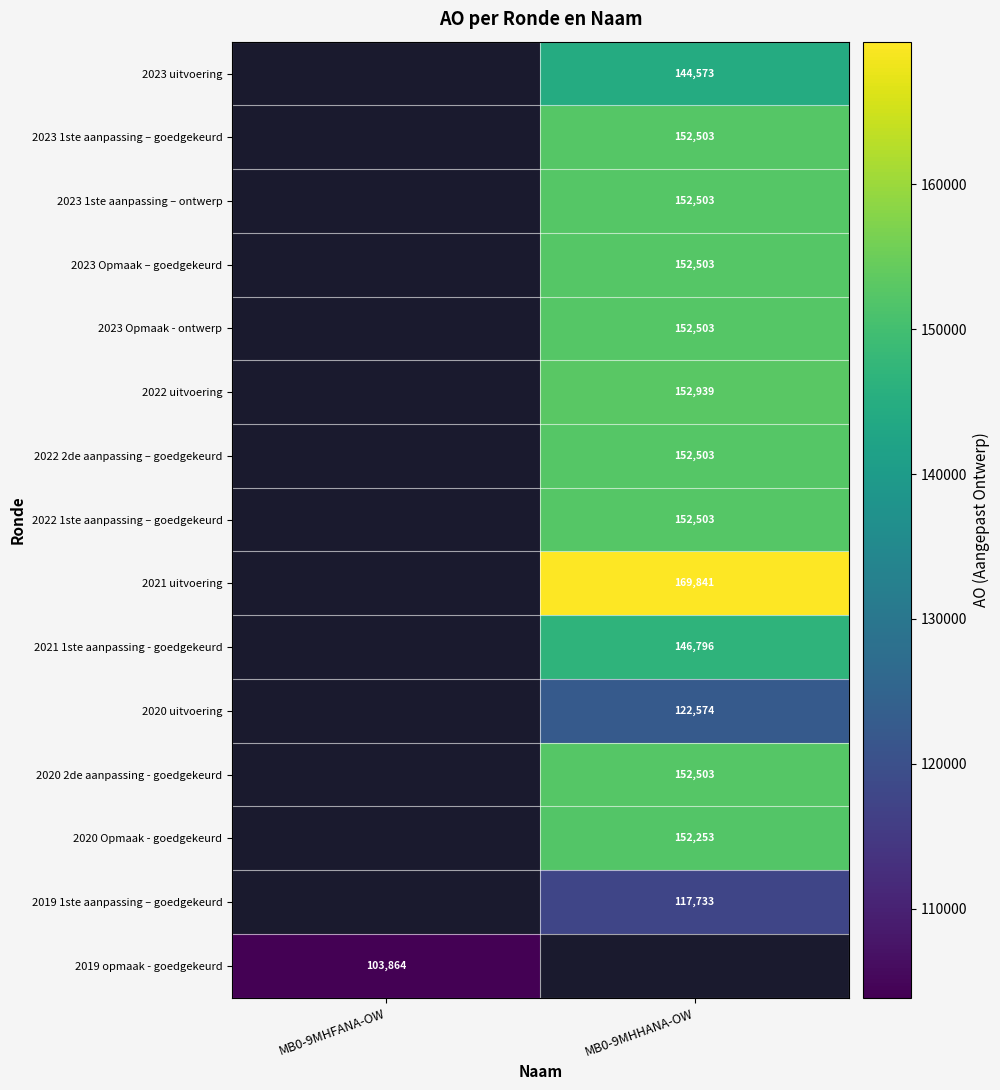

Which has a higher value, MB0-9MHFANA-OW or MB0-9MHHANA-OW?

MB0-9MHHANA-OW